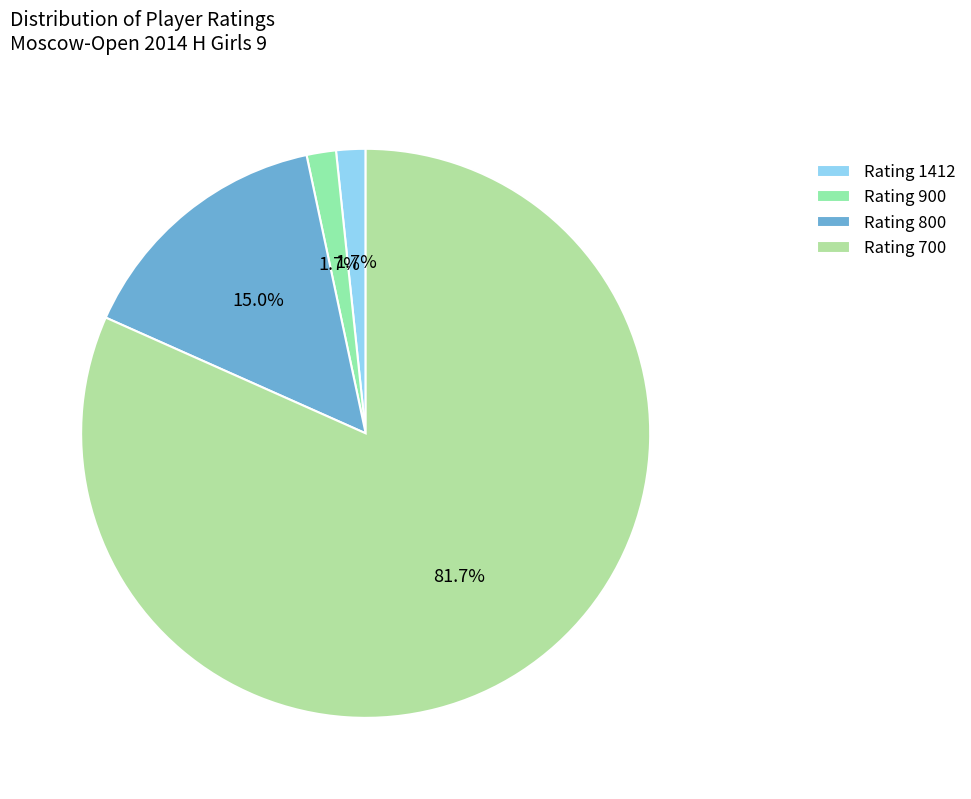

Which slice is the largest?

Rating 700